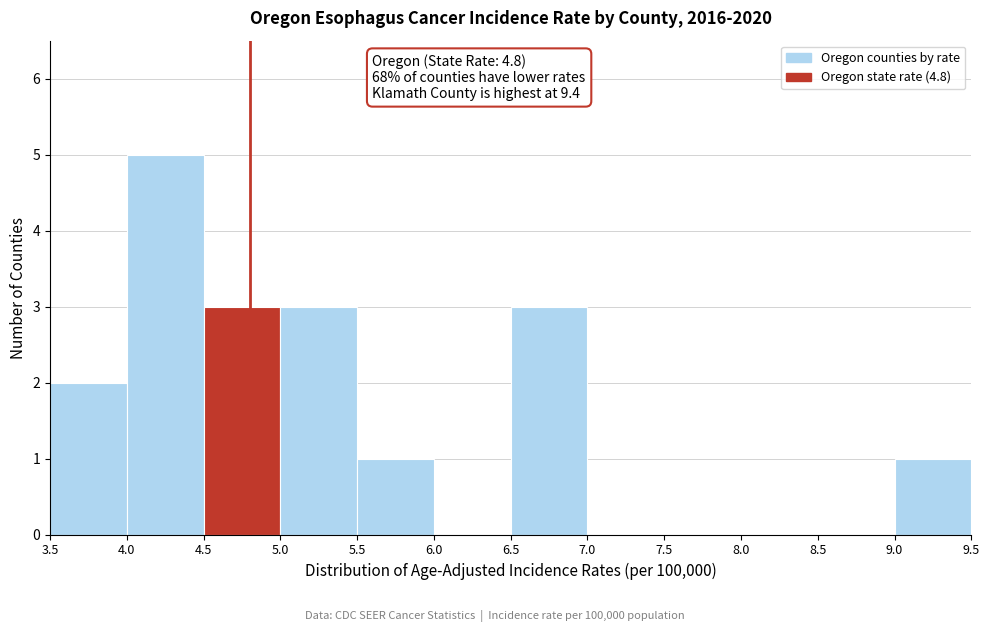

Reading left to right, list every bar in this chart as the range it spans on the x-axis followed by its height. The values are not printed on the chart, so give them approximately, as read against the axis.

3.5 to 4.0: 2
4.0 to 4.5: 5
4.5 to 5.0: 3
5.0 to 5.5: 3
5.5 to 6.0: 1
6.0 to 6.5: 0
6.5 to 7.0: 3
7.0 to 7.5: 0
7.5 to 8.0: 0
8.0 to 8.5: 0
8.5 to 9.0: 0
9.0 to 9.5: 1